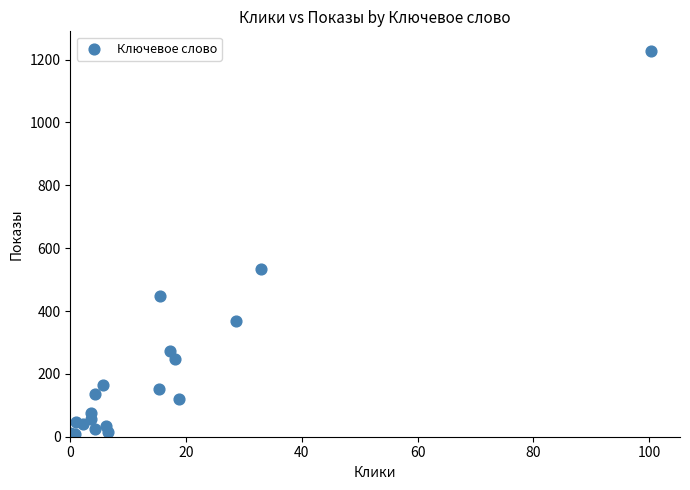

What Y value in the scatter plot is closest to 618?

532.7